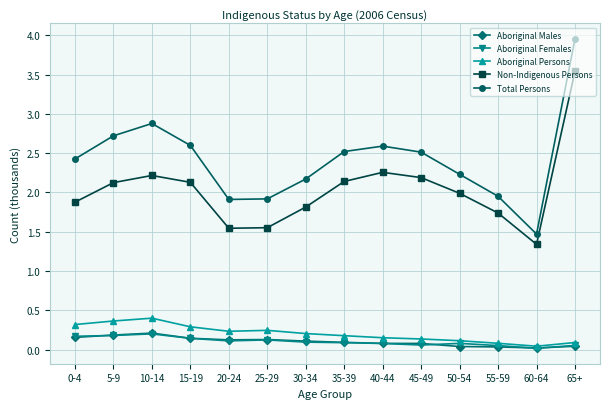

How many lines are shown in the chart?

5